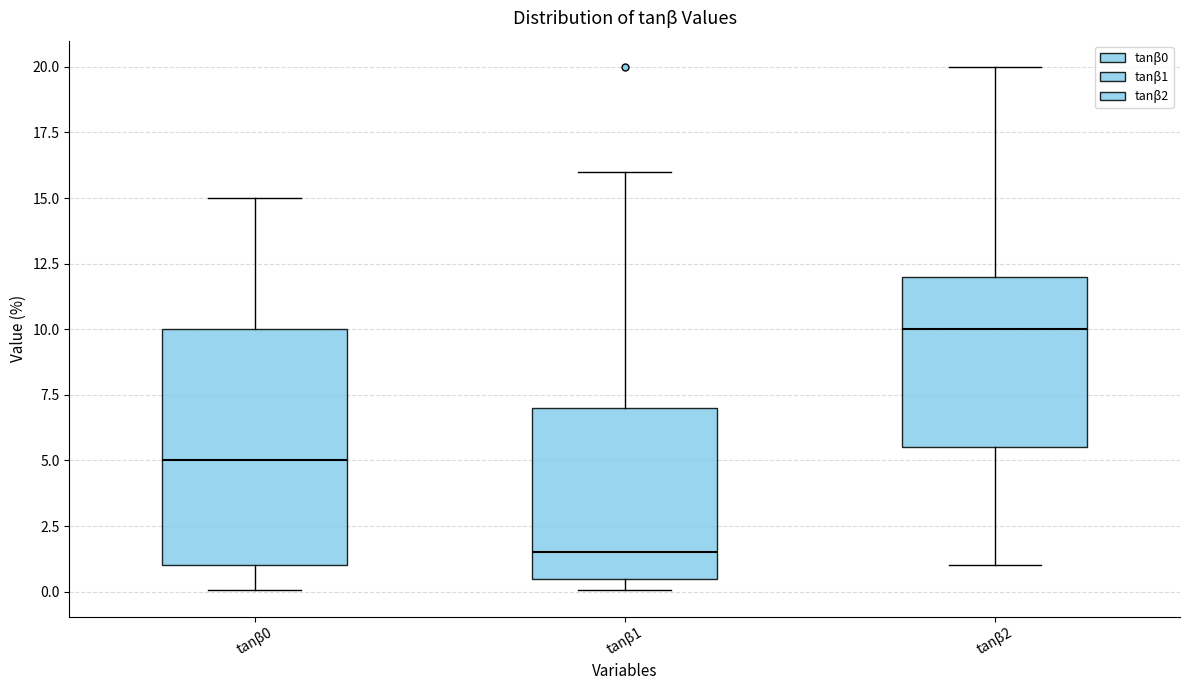

Reading left to right, read every box against the y-axis: the position of its median line, the range the box covers, and the ends of its whiskers. The values are not printed on the chart, so give them approximately, as read against the axis.

tanβ0: median 5.0, box 1.0 to 10.0, whiskers 0.0 to 15.0
tanβ1: median 1.5, box 0.5 to 7.0, whiskers 0.0 to 16.0
tanβ2: median 10.0, box 5.5 to 12.0, whiskers 1.0 to 20.0